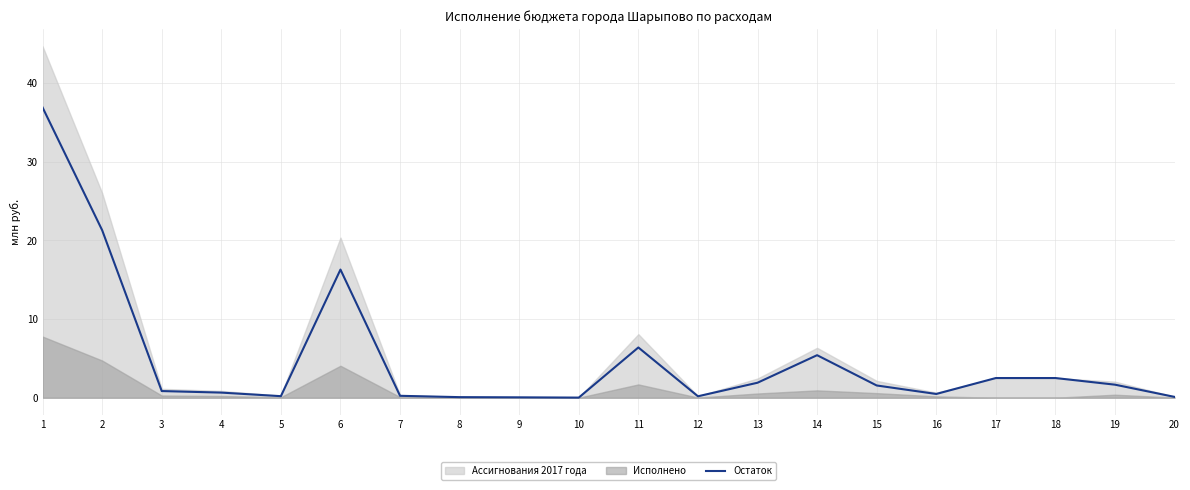

What is the value of the 12th point from the left?

0.2